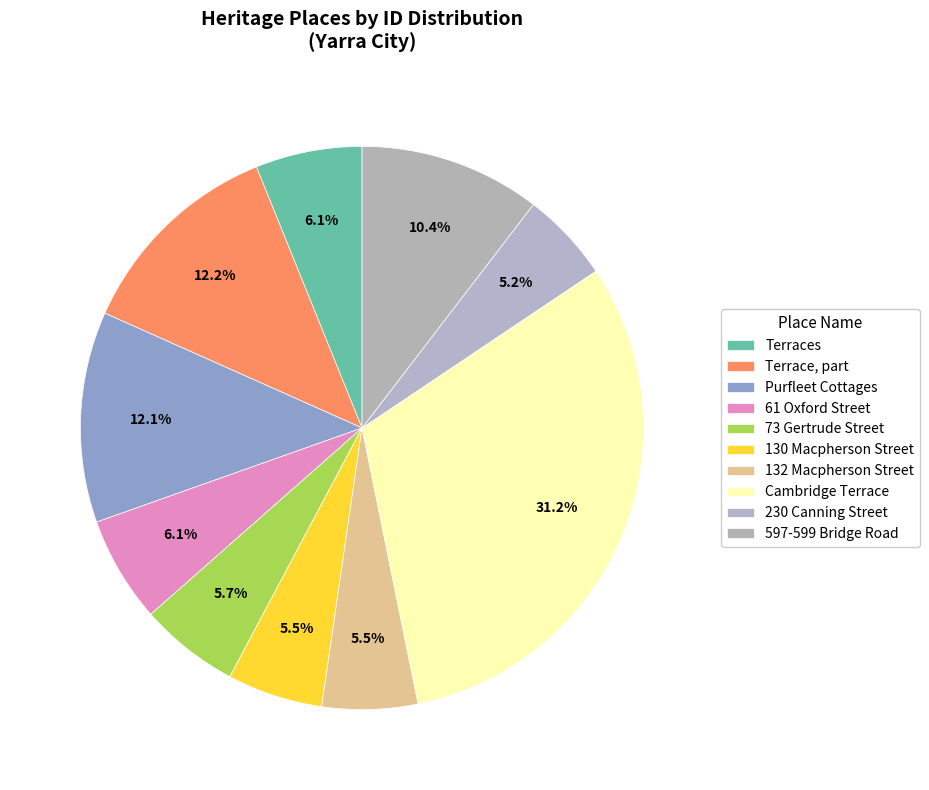

Does any single category account for the majority?

No